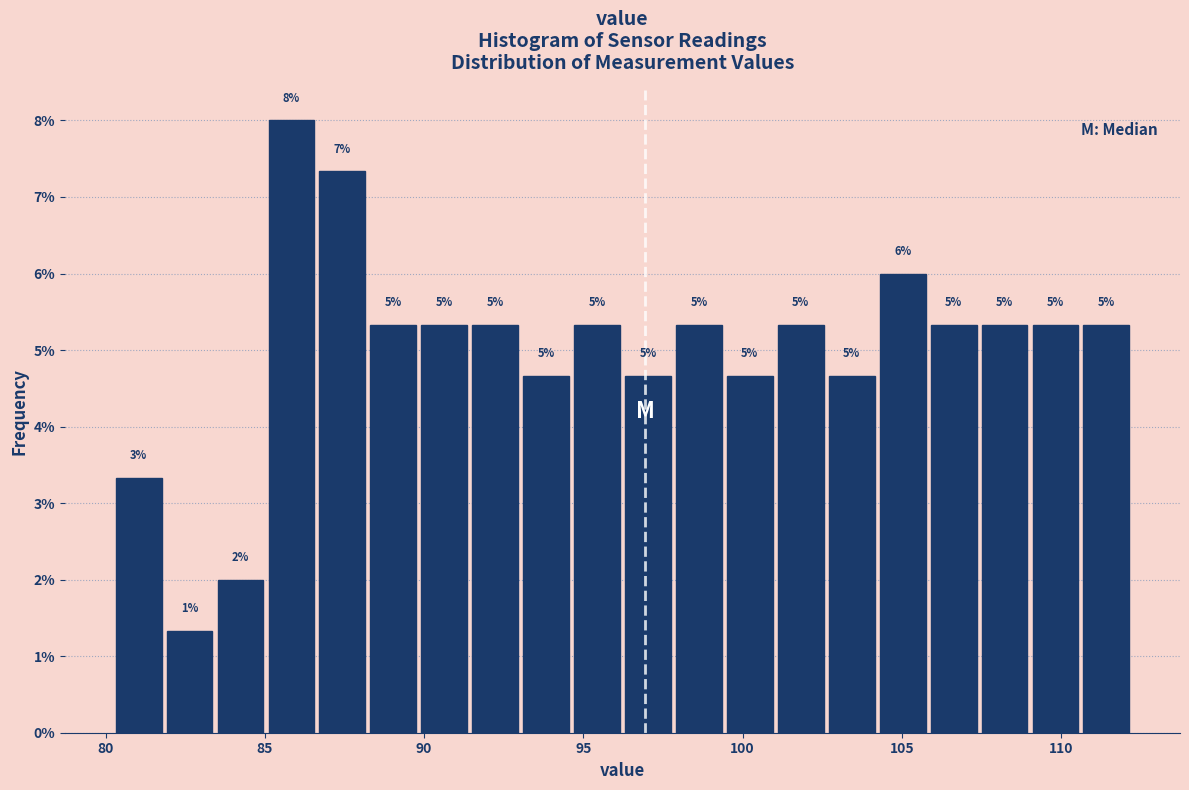

Around what value on the x-axis is the tallest bar? Give the approximate position of its centre, as read against the axis.

86.0